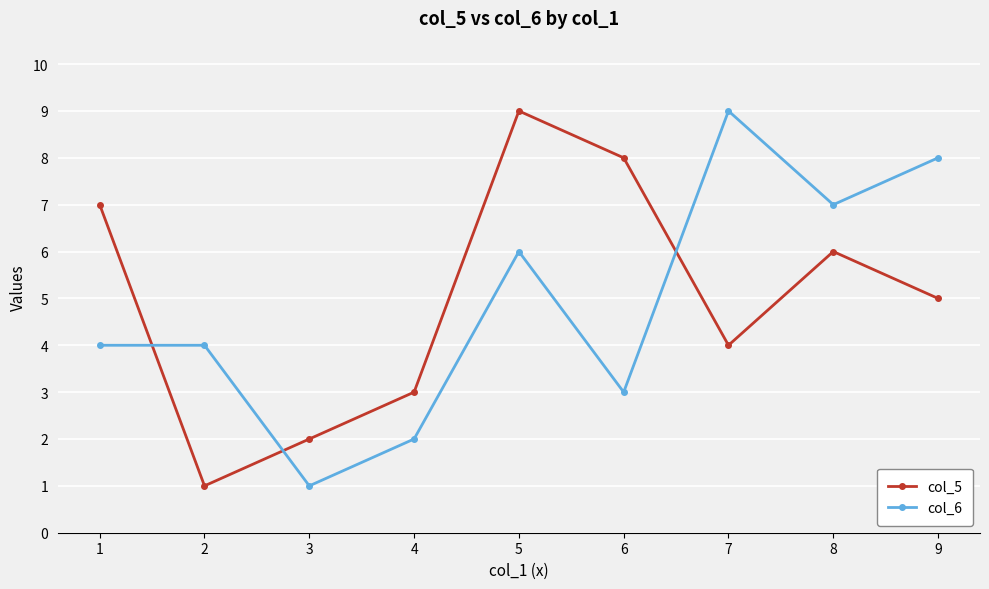

What is the total value across all series at 1?

11